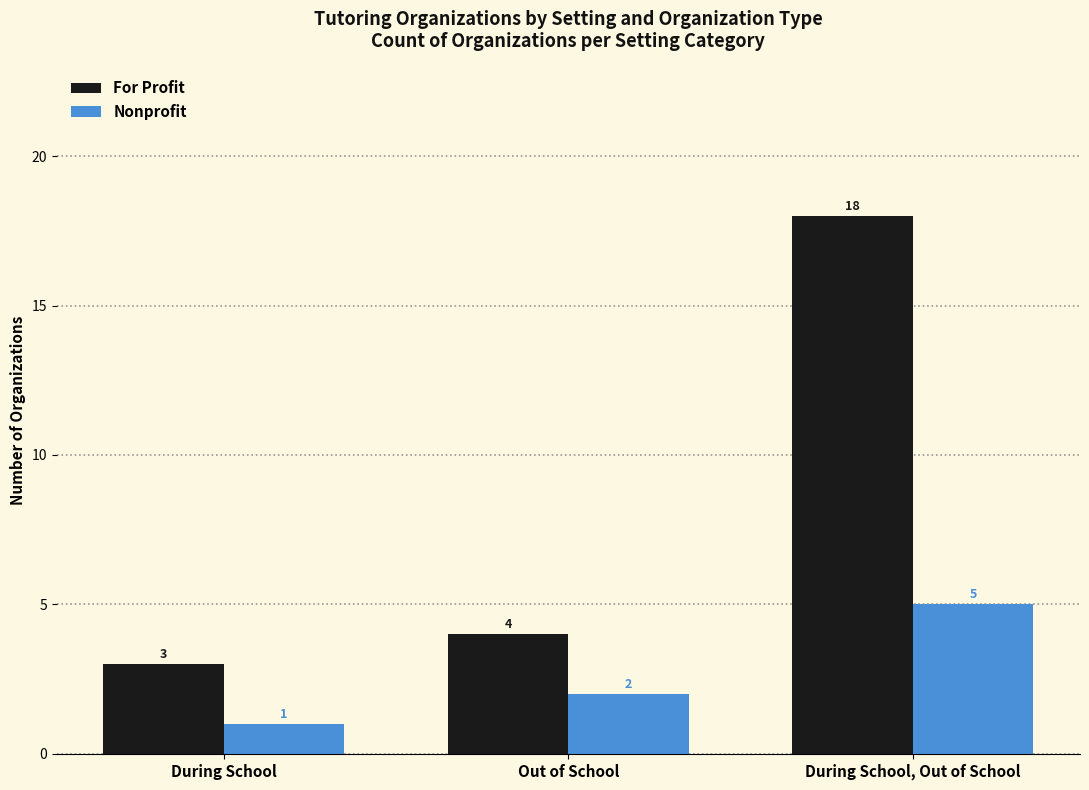

What is the label of the 3rd bar from the left?

During School, Out of School